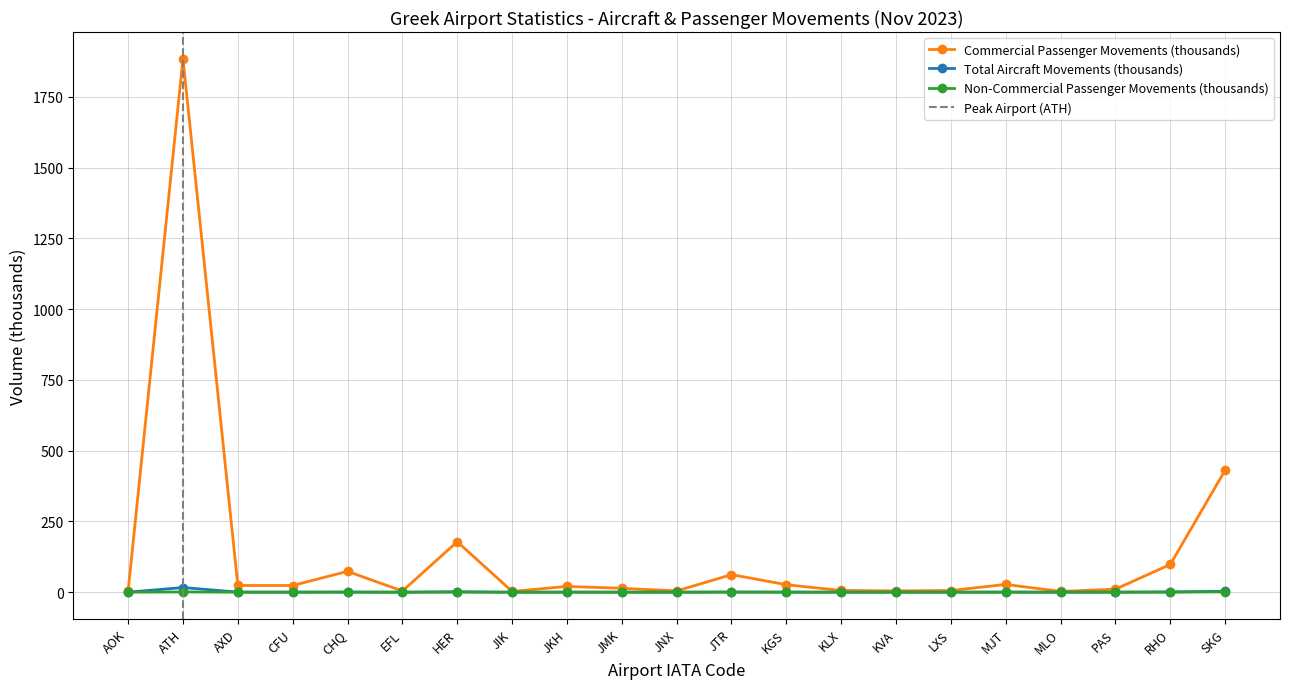

Which label corresponds to the largest value in the chart?

ATH